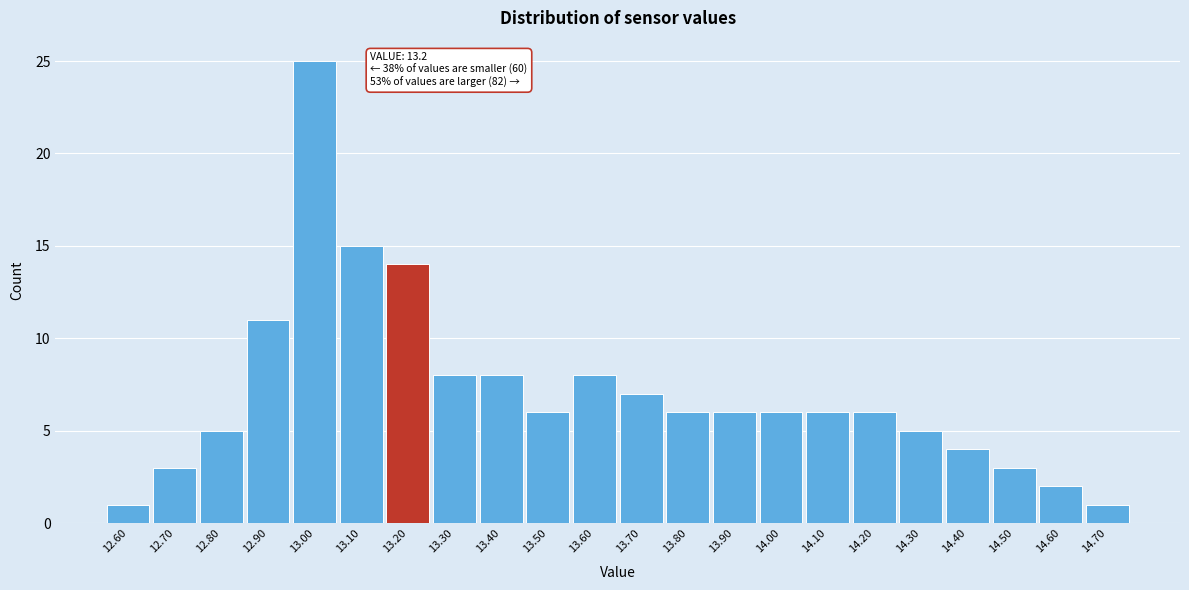

Over which range of the x-axis is the bar tallest?

12.95 to 13.05